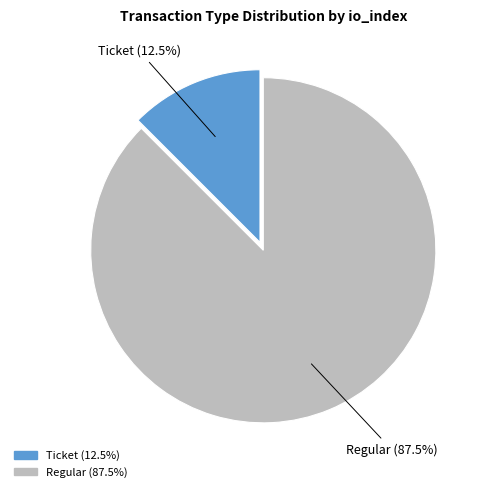

Which slice is the largest?

Regular